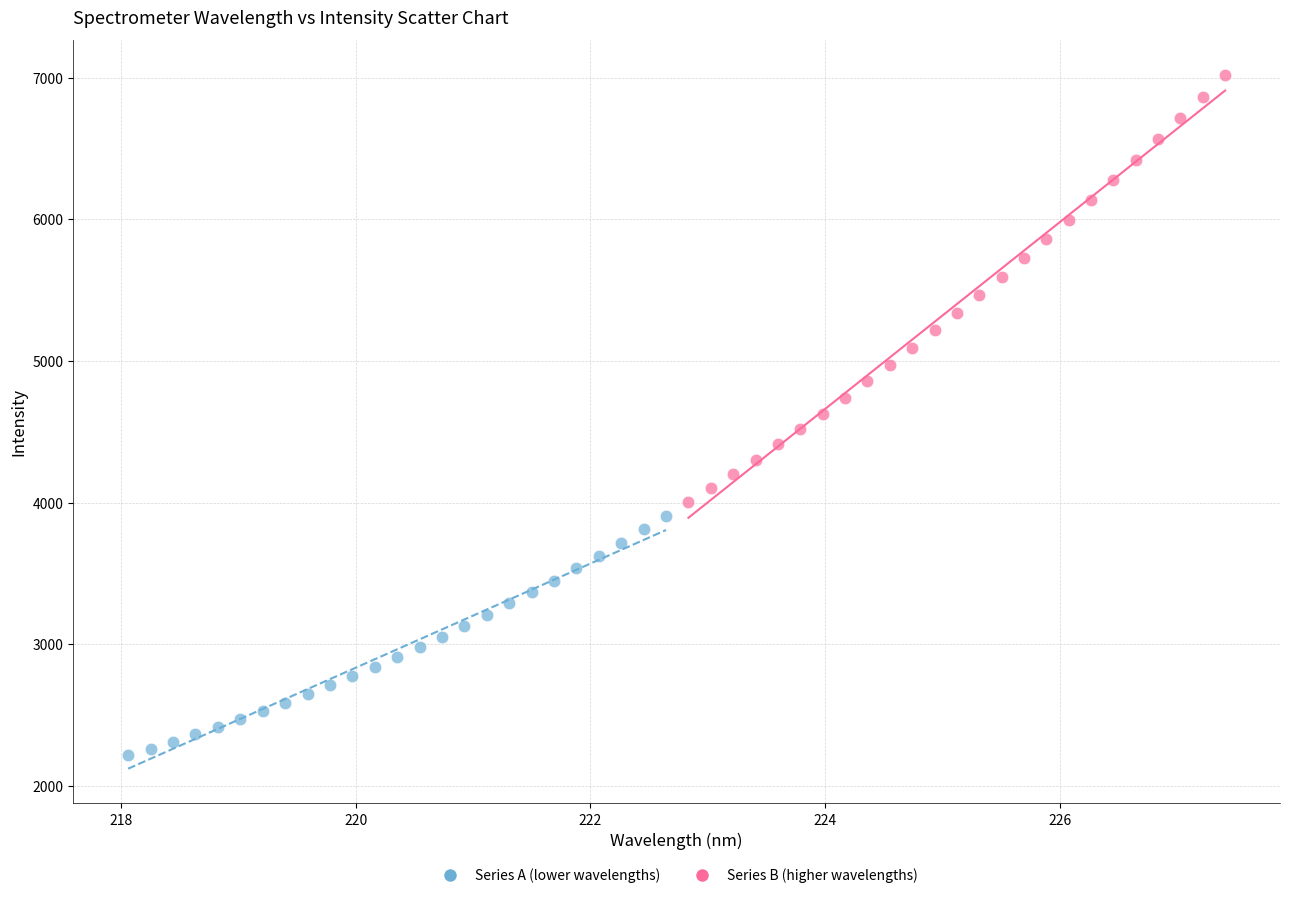

Which series has the widest spread of Y values?

Series B (higher wavelengths)